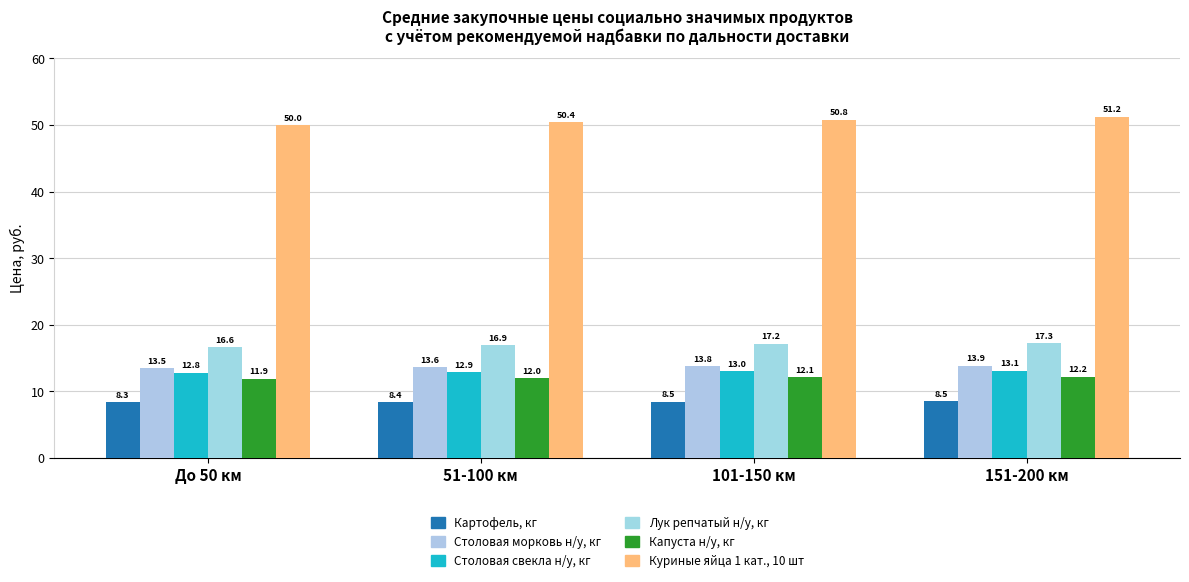

Reading right to left, extract all data points from this chart.

Картофель, кг: 151-200 км=8.5	101-150 км=8.5	51-100 км=8.4	До 50 км=8.3
Столовая морковь н/у, кг: 151-200 км=13.9	101-150 км=13.8	51-100 км=13.6	До 50 км=13.5
Столовая свекла н/у, кг: 151-200 км=13.1	101-150 км=13.0	51-100 км=12.9	До 50 км=12.8
Лук репчатый н/у, кг: 151-200 км=17.3	101-150 км=17.2	51-100 км=16.9	До 50 км=16.6
Капуста н/у, кг: 151-200 км=12.2	101-150 км=12.1	51-100 км=12.0	До 50 км=11.9
Куриные яйца 1 кат., 10 шт: 151-200 км=51.2	101-150 км=50.8	51-100 км=50.4	До 50 км=50.0